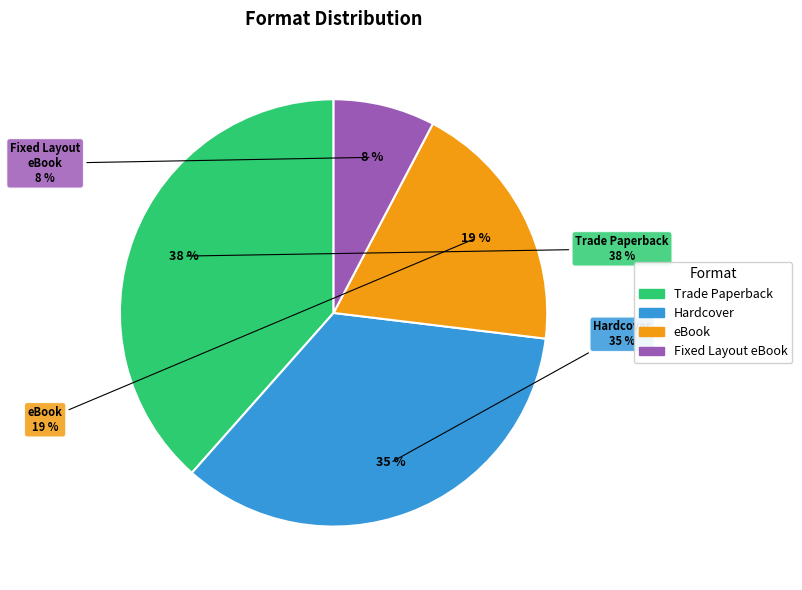

Is there a majority slice in this chart?

No